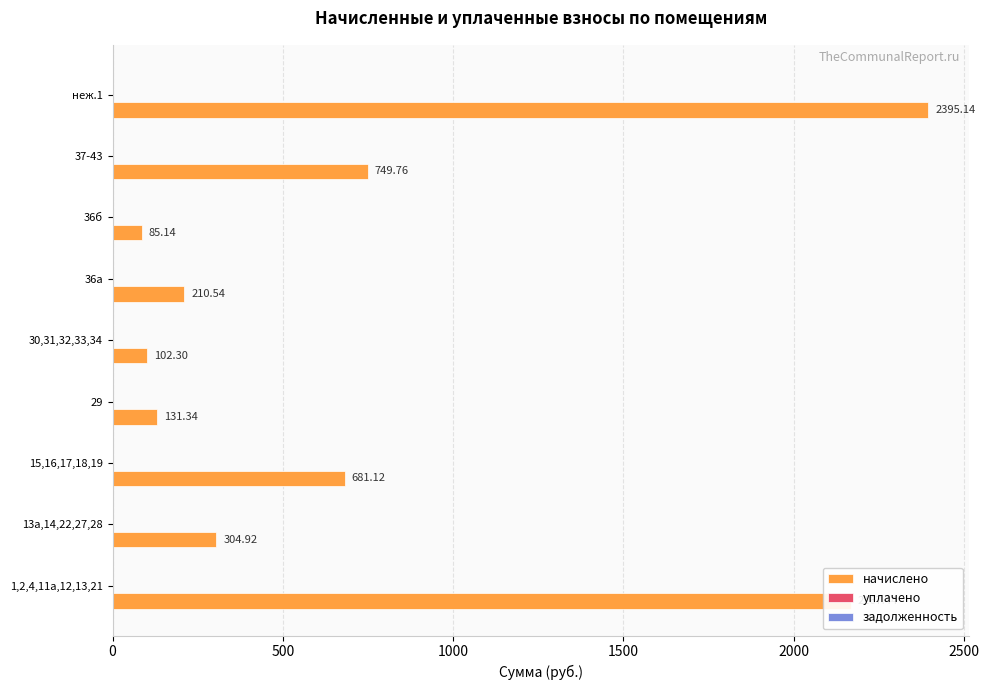

What is the minimum value shown in the chart?

85.1